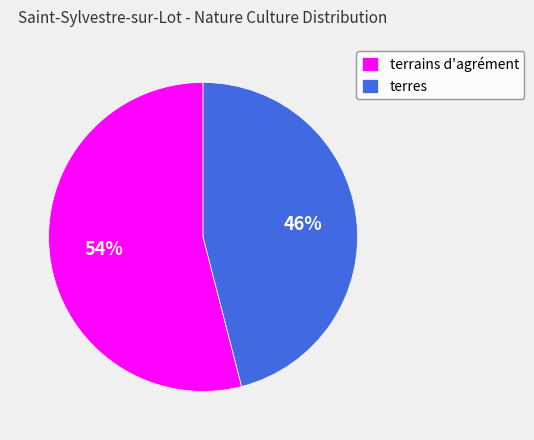

What is the largest slice in the pie chart?

terrains d'agrément